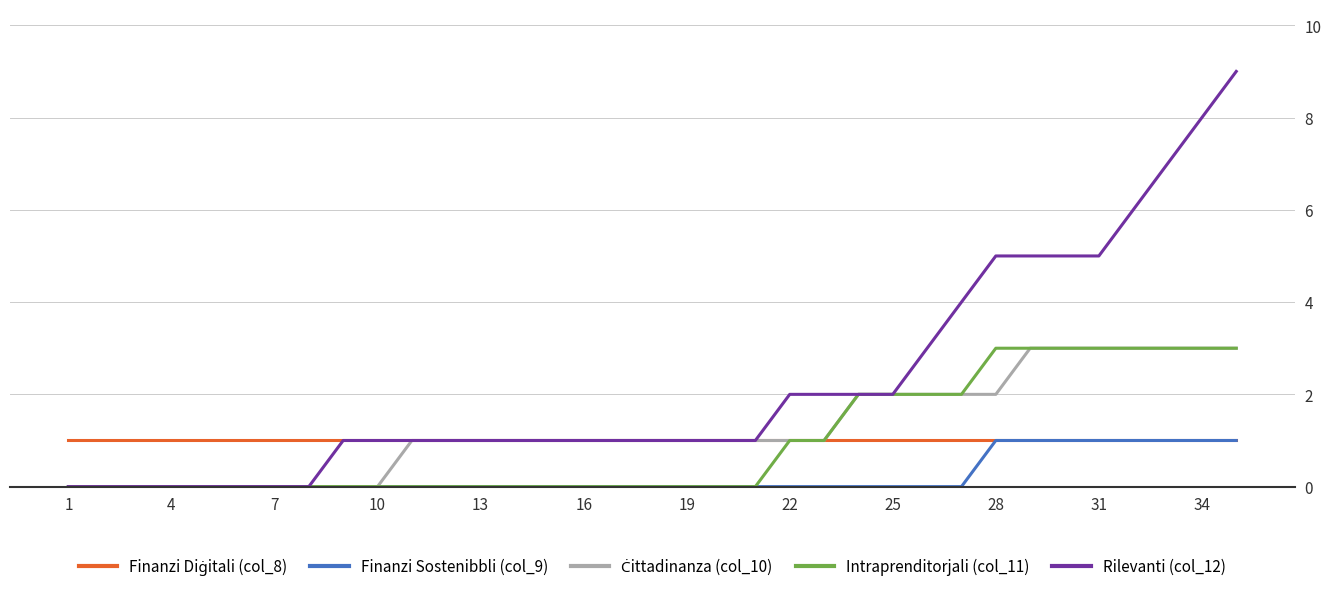

Which series has the largest range (max minus min)?

Rilevanti (col_12)